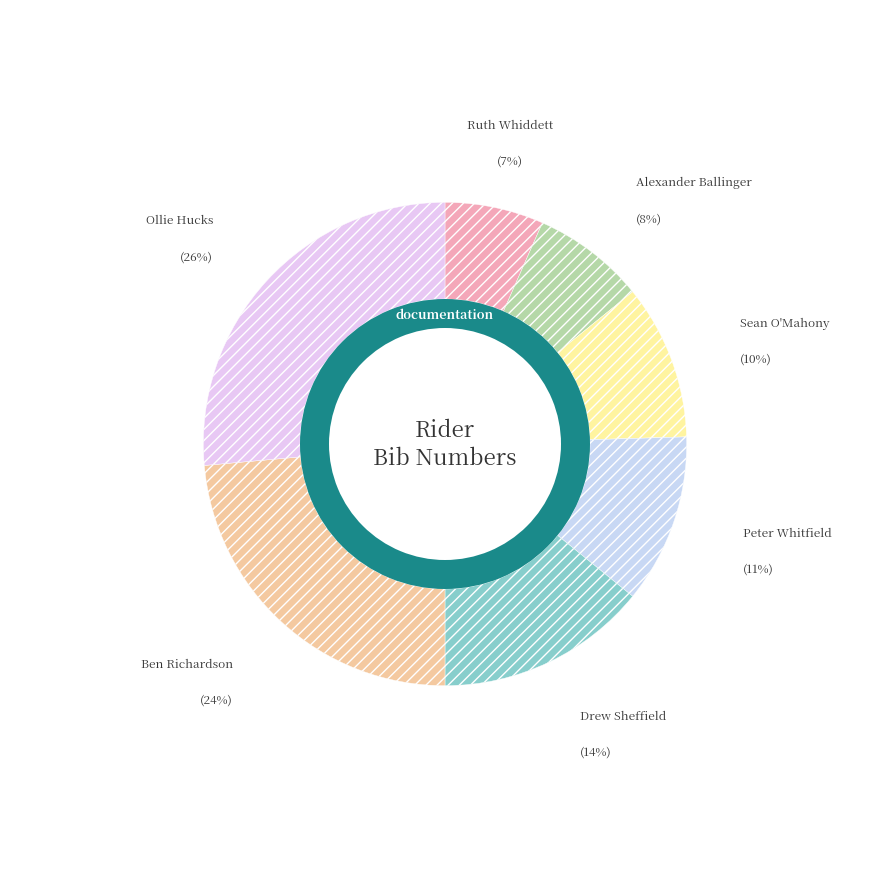

To the nearest percent, what percentage of the pie is Drew Sheffield?

14%